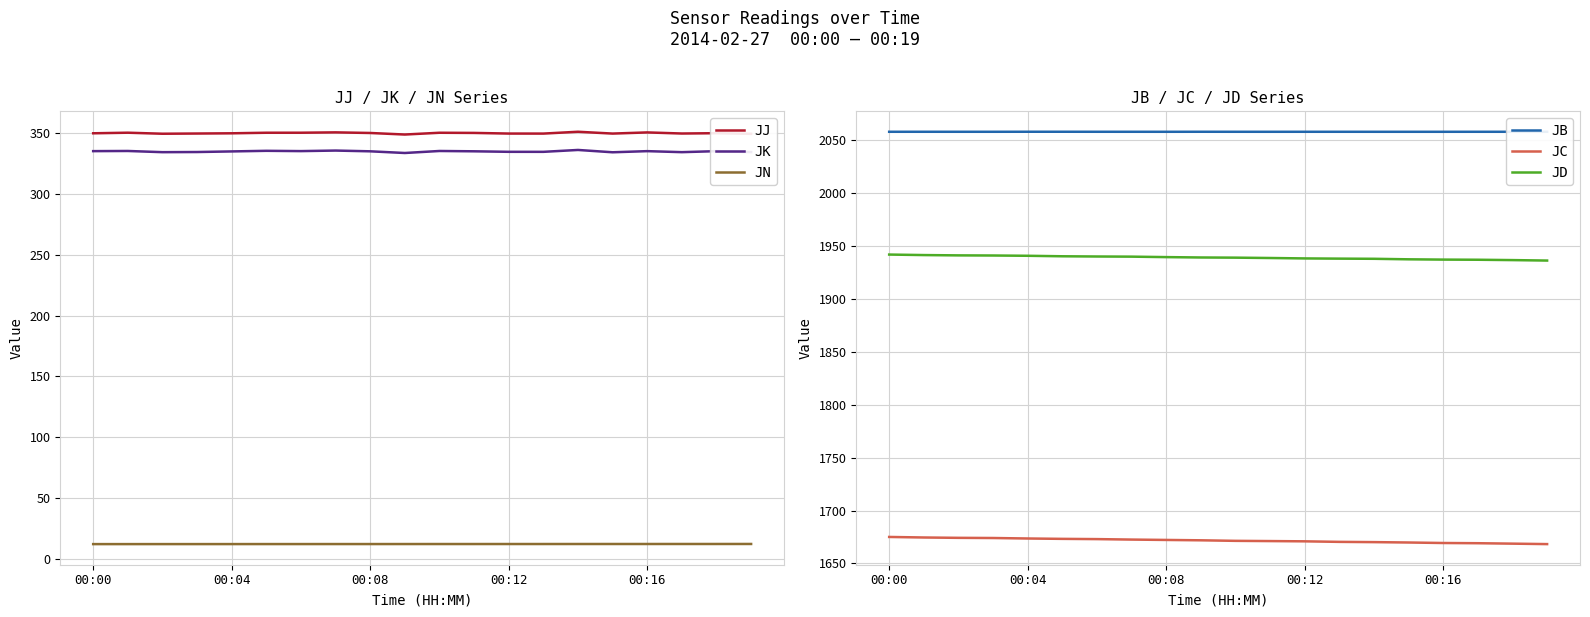

True or false: JN and JK intersect in this chart.

False